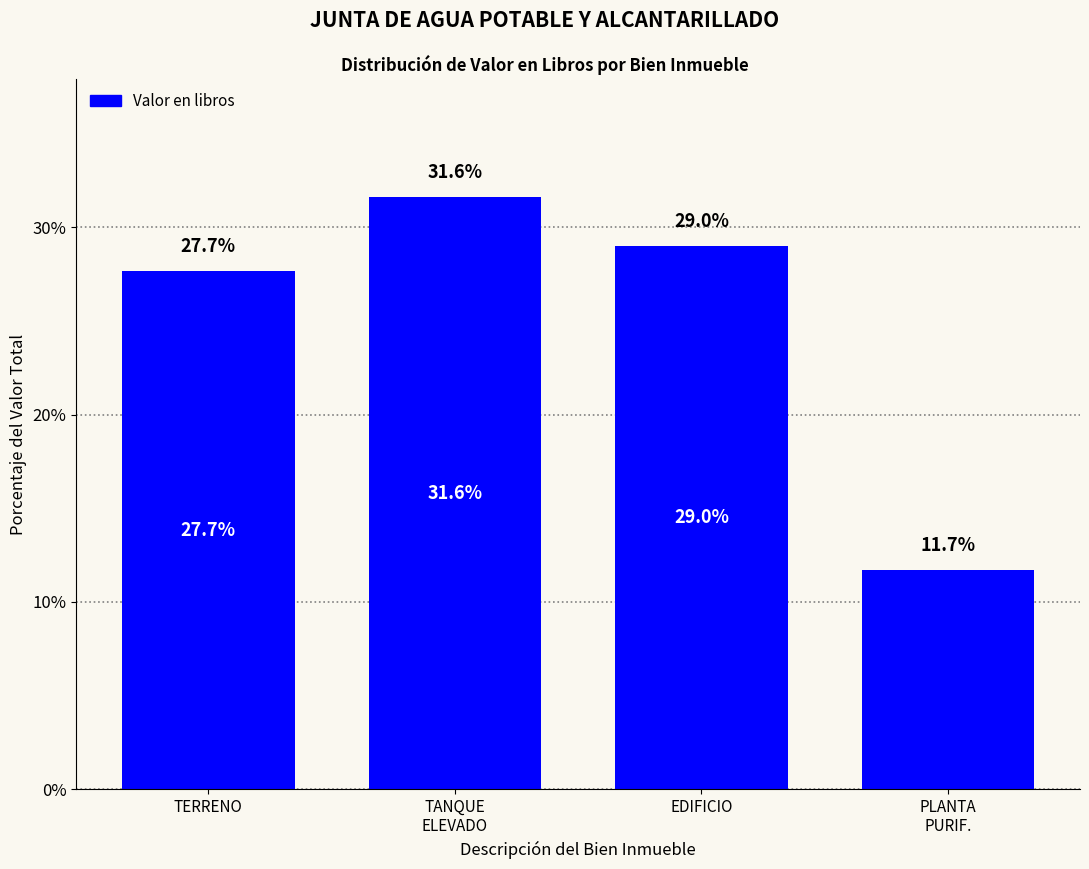

Reading left to right, what are all the values shown in this chart?

27.7	31.6	29.0	11.7